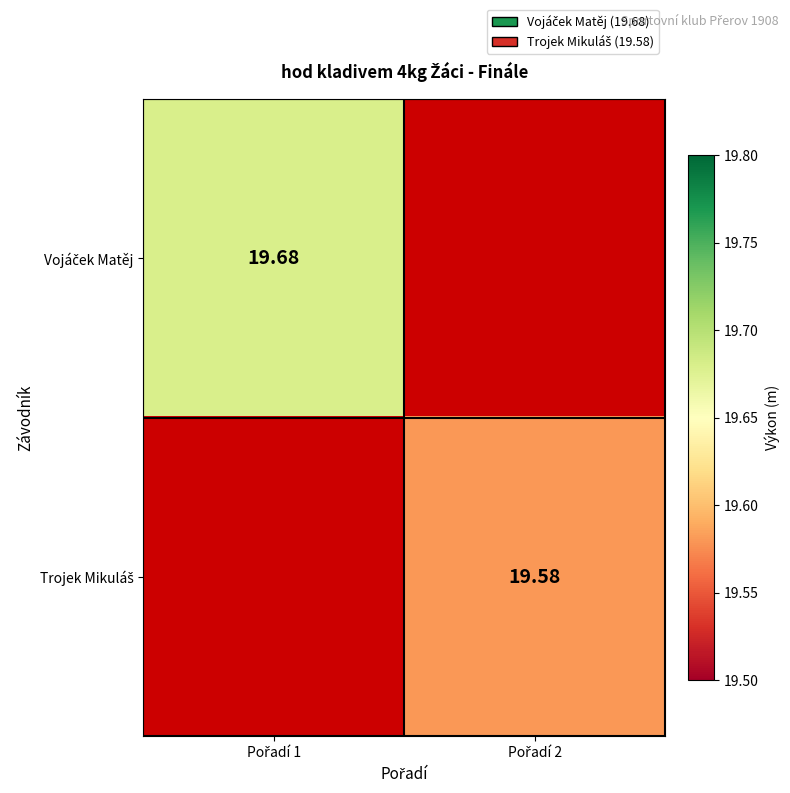

List the series in order of their overall mean, highest first.

Vojáček Matěj, Trojek Mikuláš